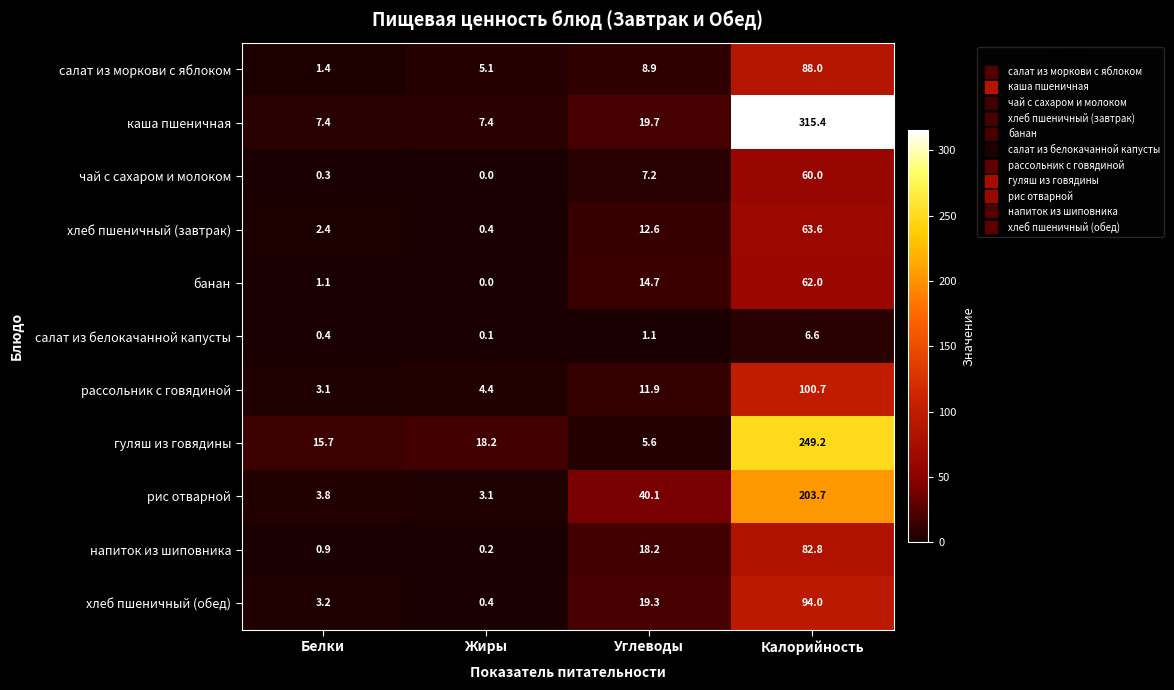

What is the sum of the напиток из шиповника values at Углеводы and Калорийность?

101.0